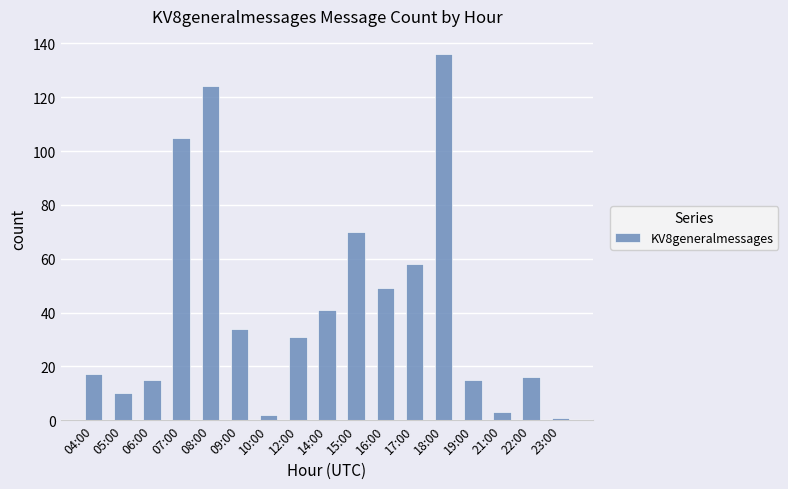

At which category does the chart reach its peak across all series?

18:00